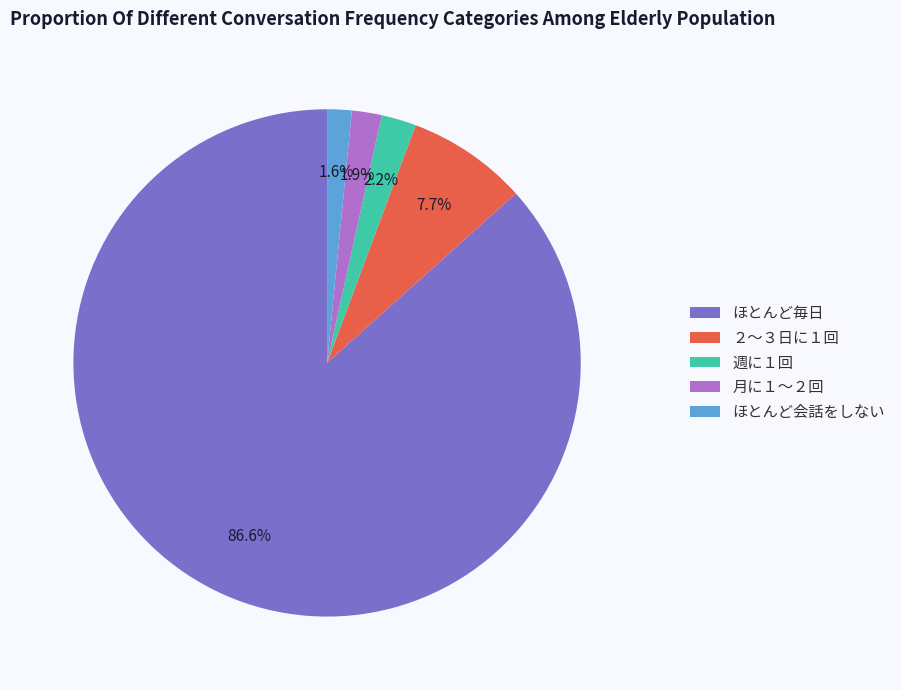

How many slices are in this pie chart?

5